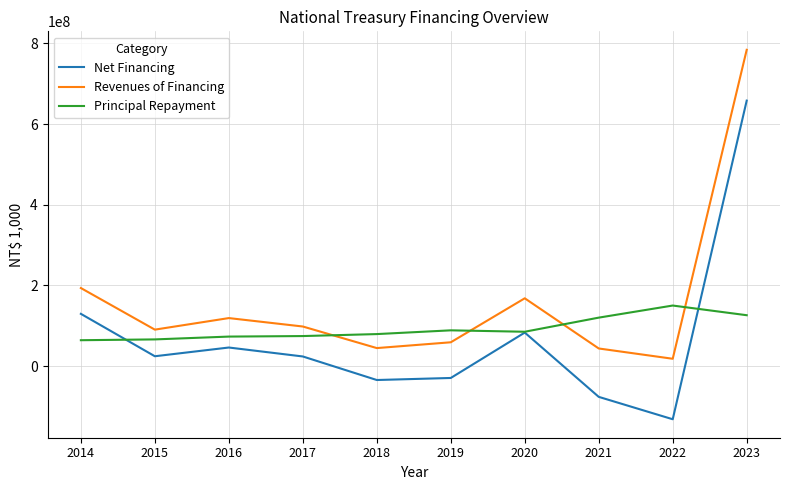

How many lines are shown in the chart?

3